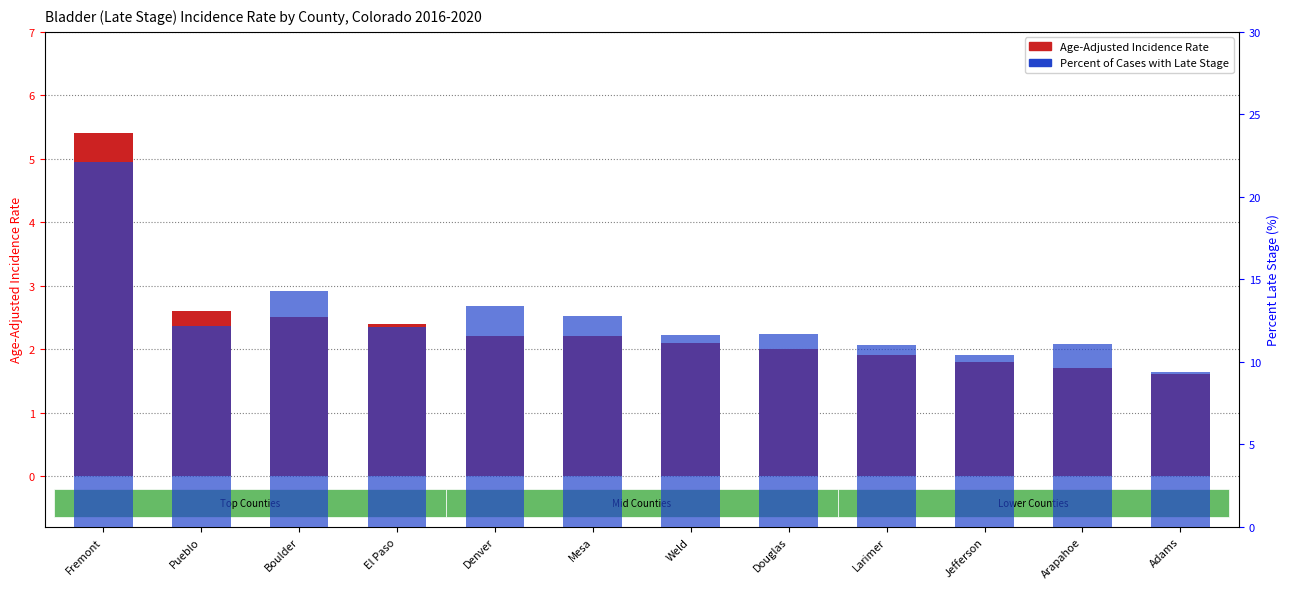

What is the difference between the maximum and minimum values in the Percent of Cases with Late Stage series?

12.7